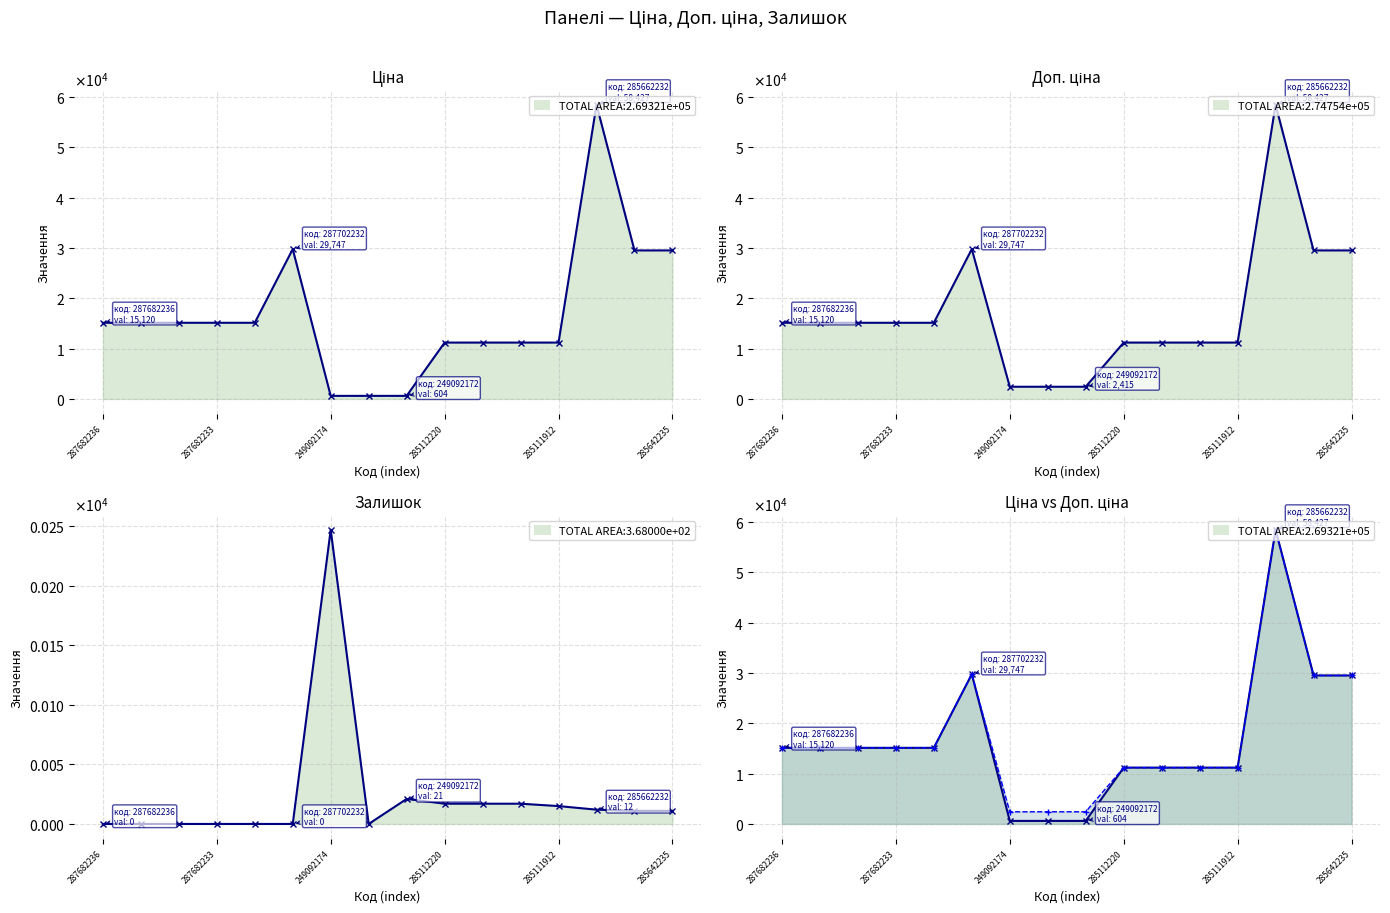

What is the total value across all series at 11?

22393.3